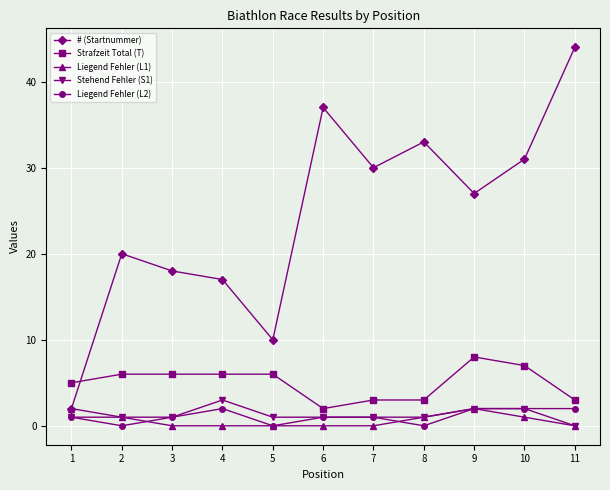

What is the difference between the second highest and second lowest values in the Liegend Fehler (L1) series?

2